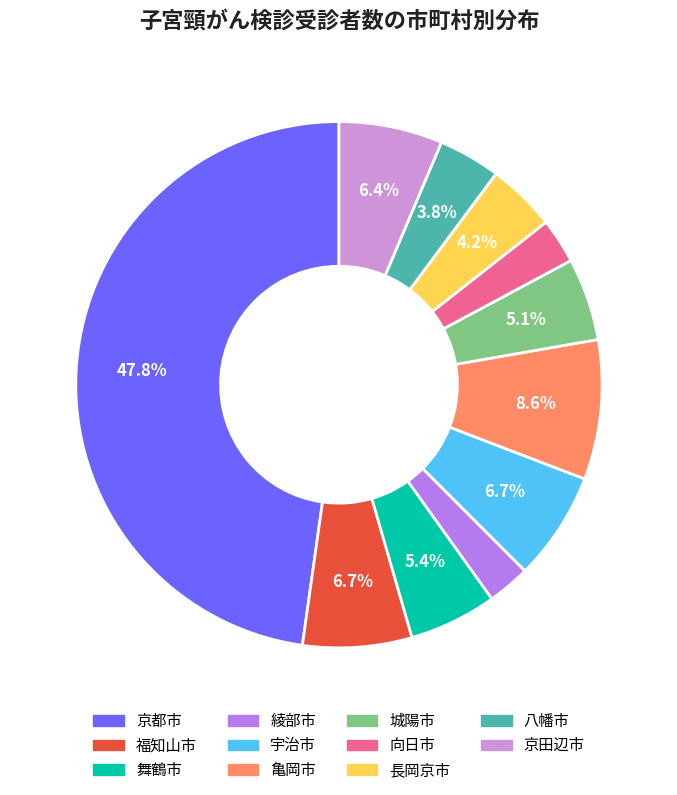

What is the ratio of the value at 舞鶴市 to the value at 八幡市?

1.4